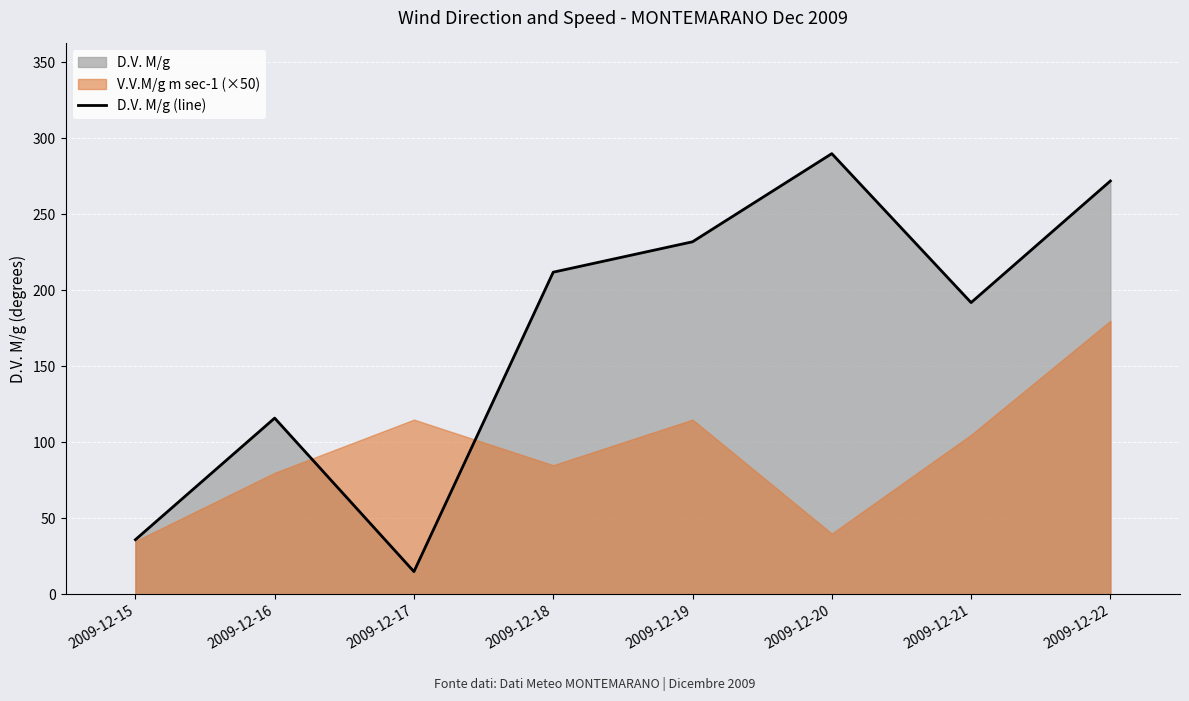

What is the approximate value at 2009-12-22, to the nearest 50?

250